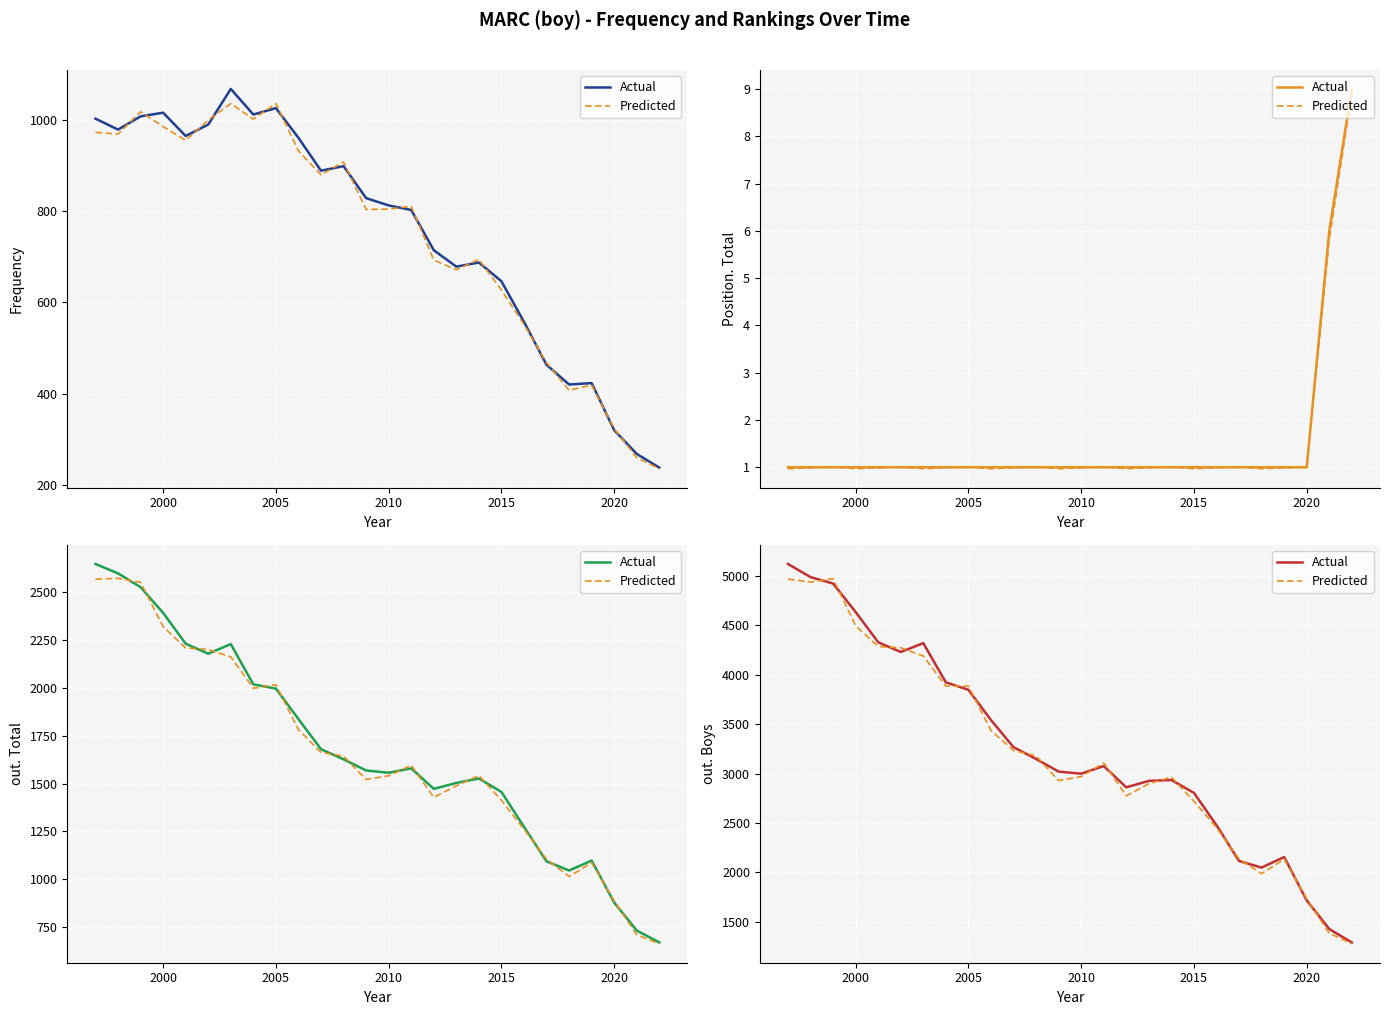

What is the value of the Actual point at the 2nd from the left?

4987.0